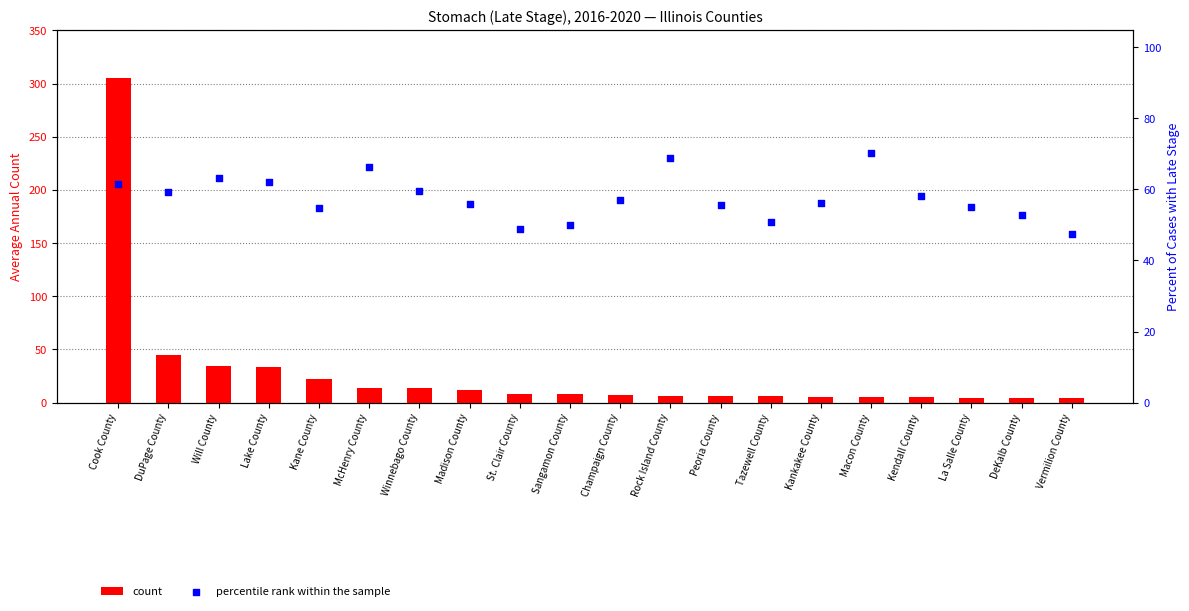

What are all the series names shown in the legend?

count, percentile rank within the sample